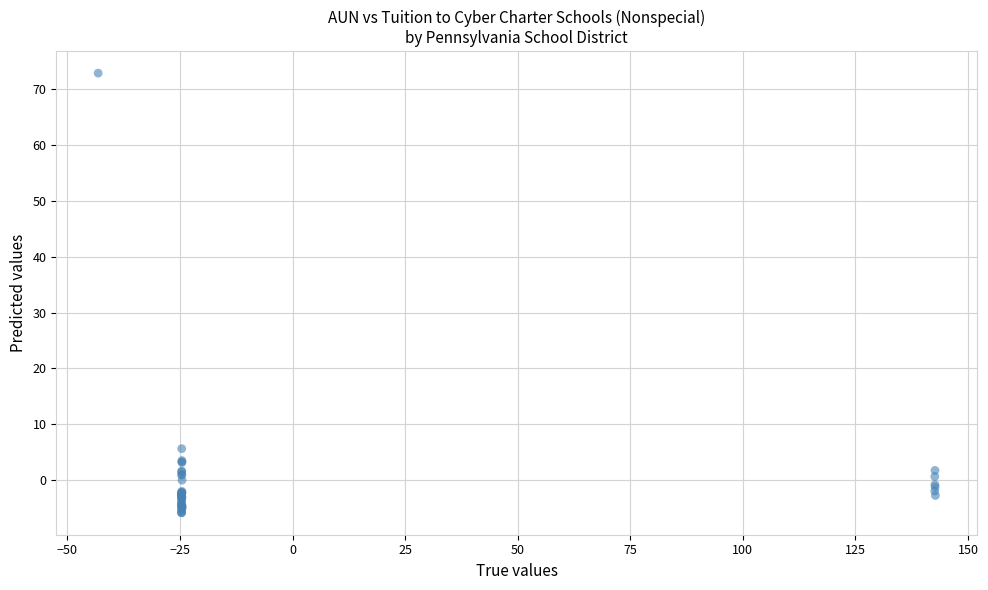

What Y value in the scatter plot is closest to 33?

5.7